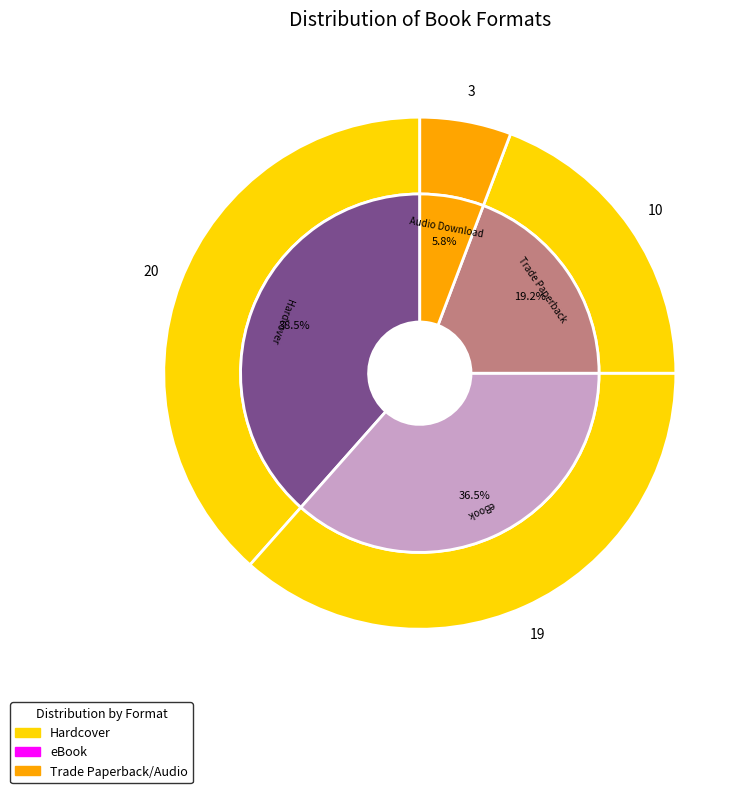

Does any single category account for the majority?

No